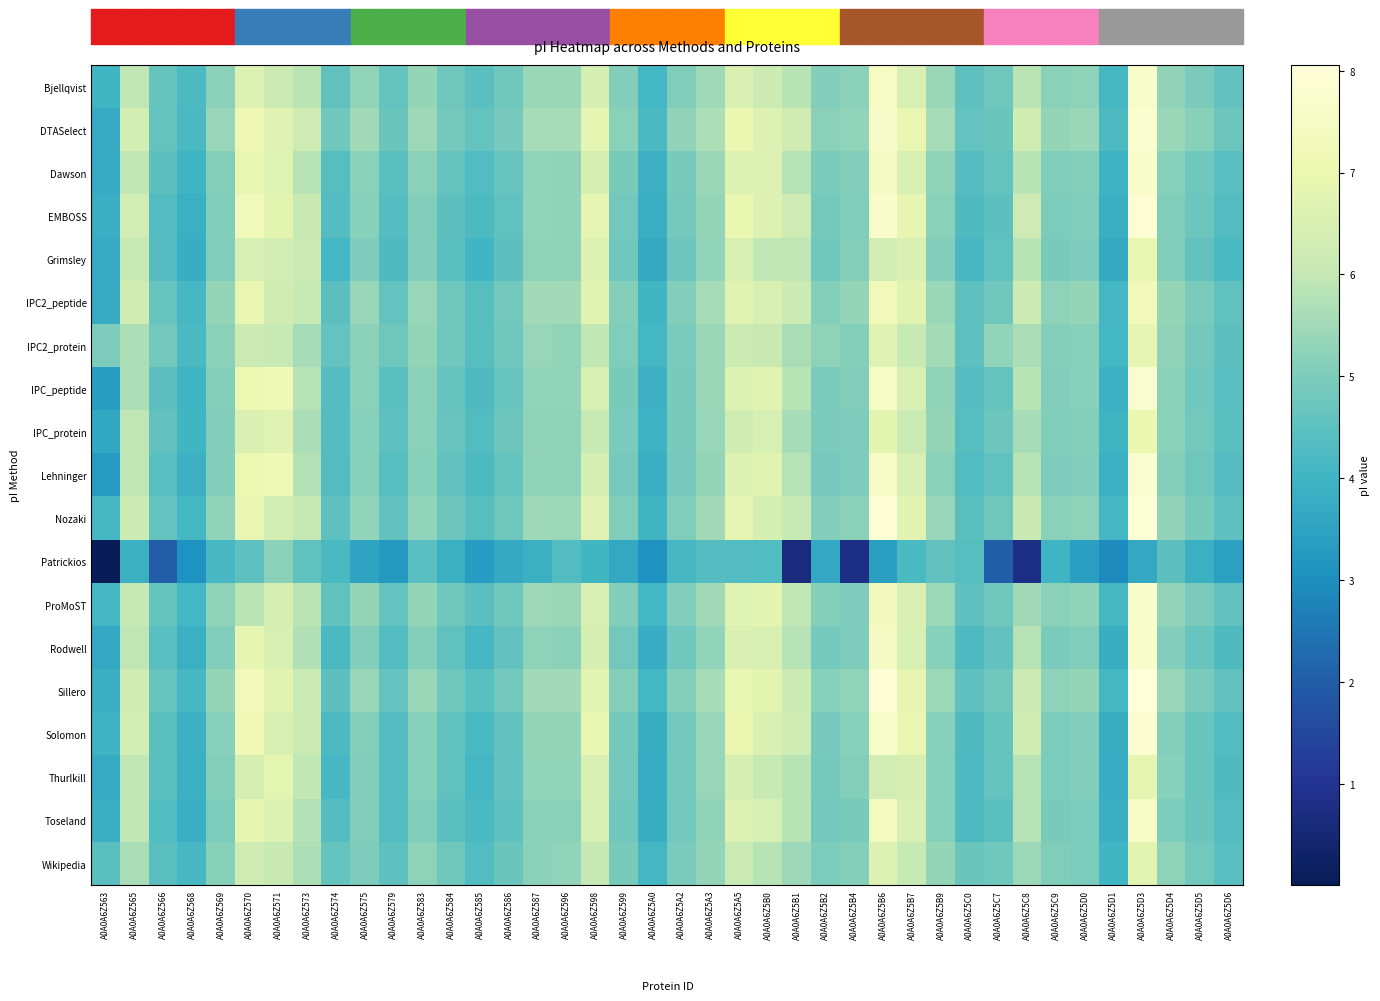

Count the number of categories in the chart.

40